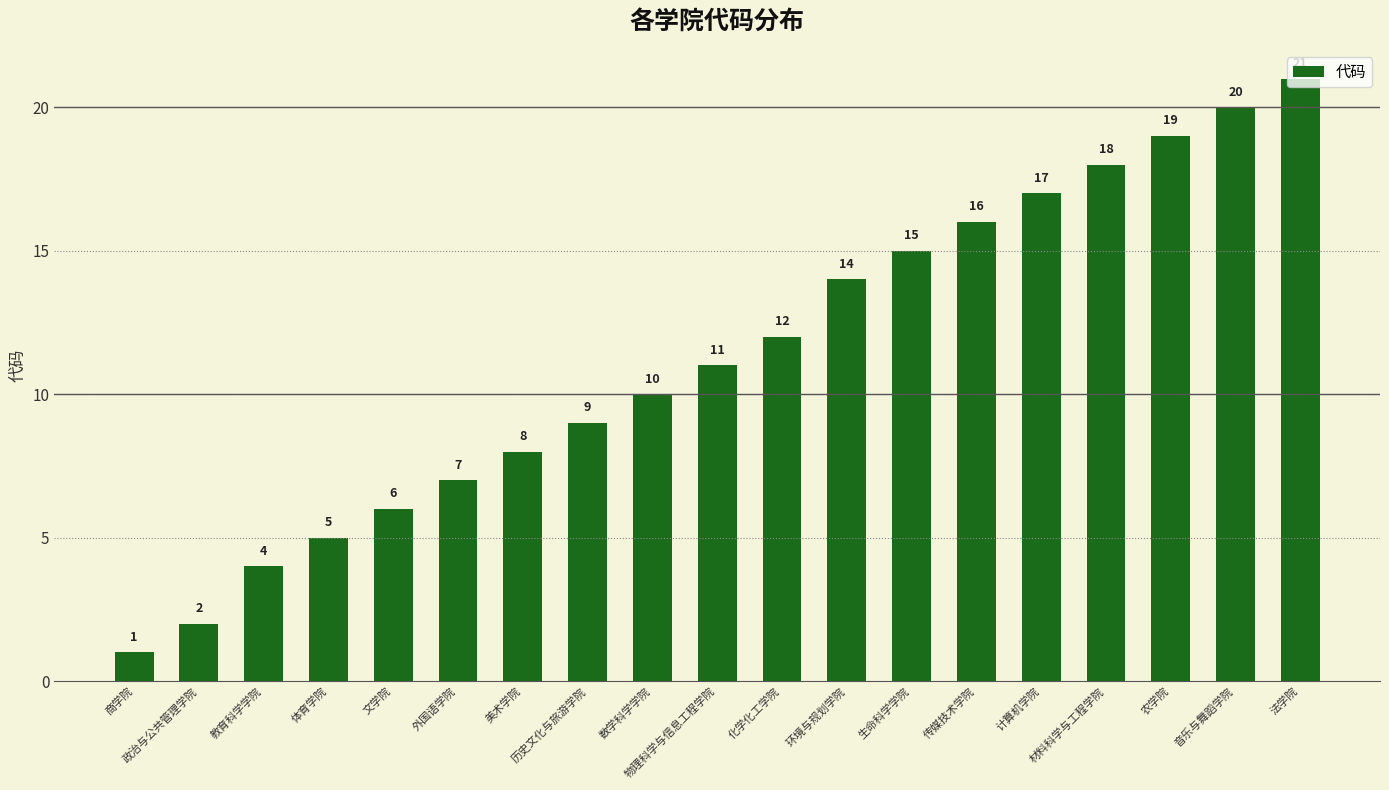

Which label corresponds to the largest value in the chart?

法学院